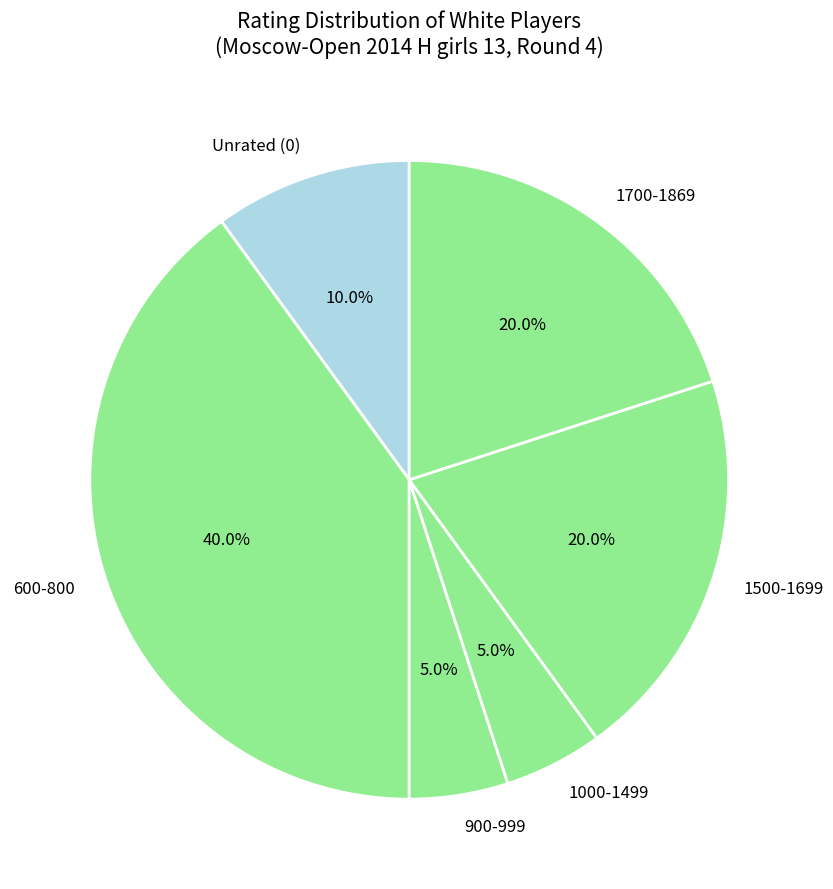

Is there any slice that represents more than half of the pie?

No